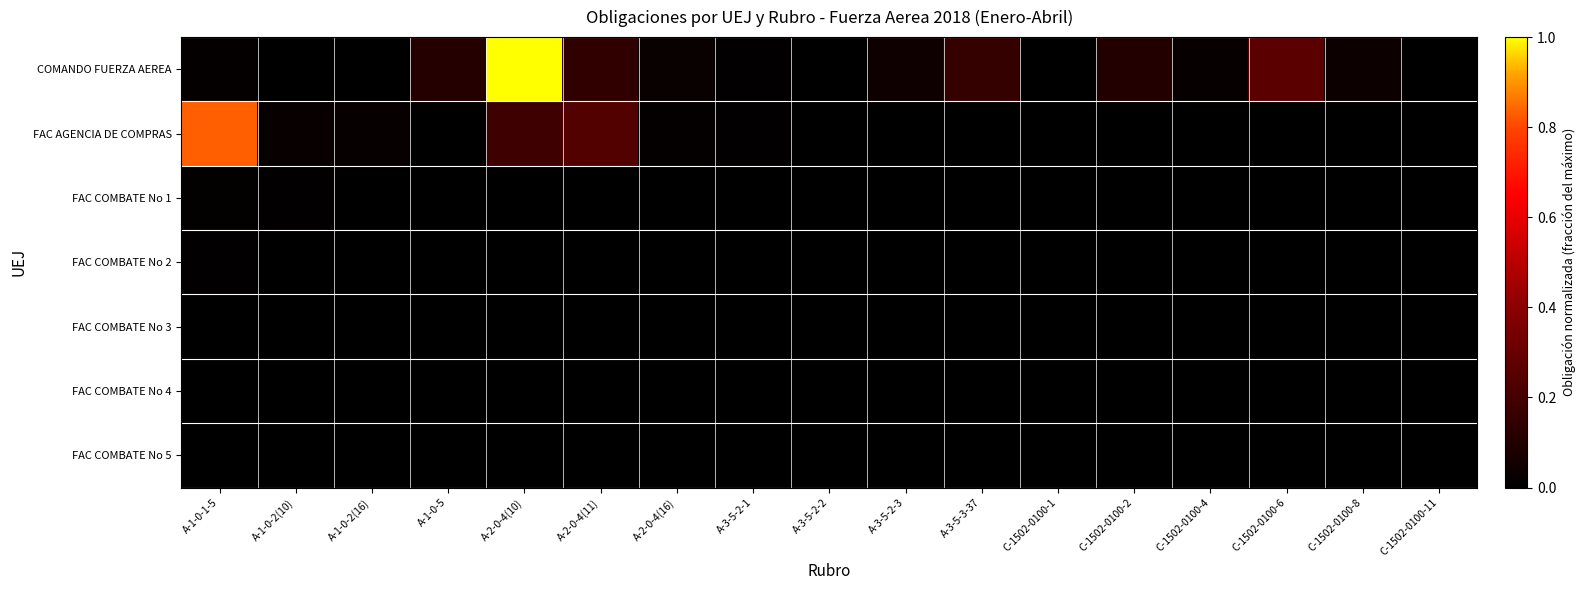

At which category is the sum across all series the highest?

A-2-0-4(10)